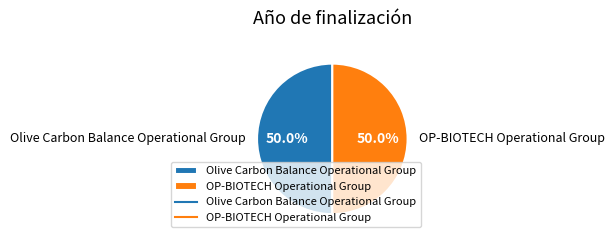

How many slices are in this pie chart?

2